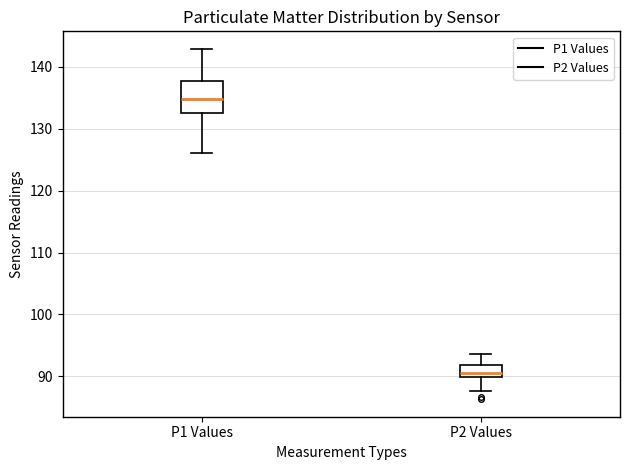

Reading left to right, transcribe this box plot: for each box, give where its median line is, the range the box spans, and where its two whiskers end, as read against the y-axis. The values are not printed on the chart, so give them approximately, as read against the axis.

P1 Values: median 135, box 133 to 138, whiskers 126 to 143
P2 Values: median 91, box 90 to 92, whiskers 88 to 94